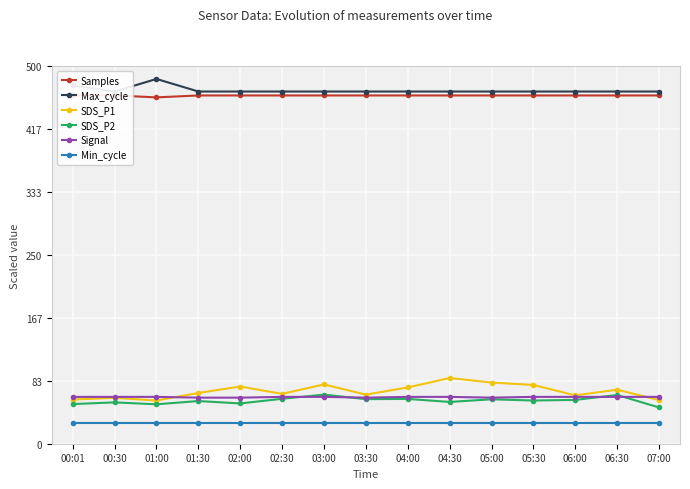

What is the difference between the highest and lowest values at 02:30?

438.2